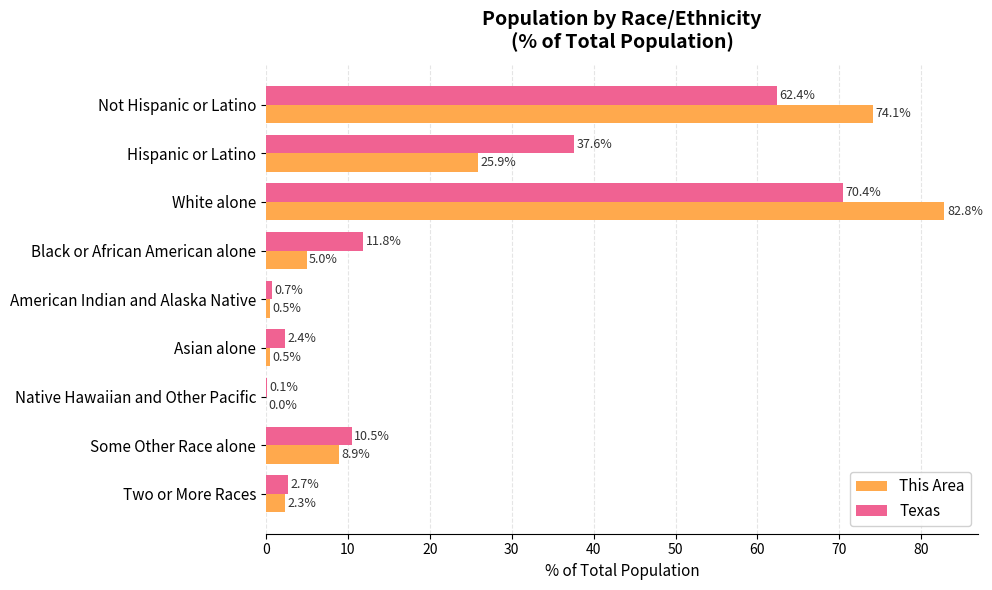

Is it true that Texas equals 114.7 at White alone?

False